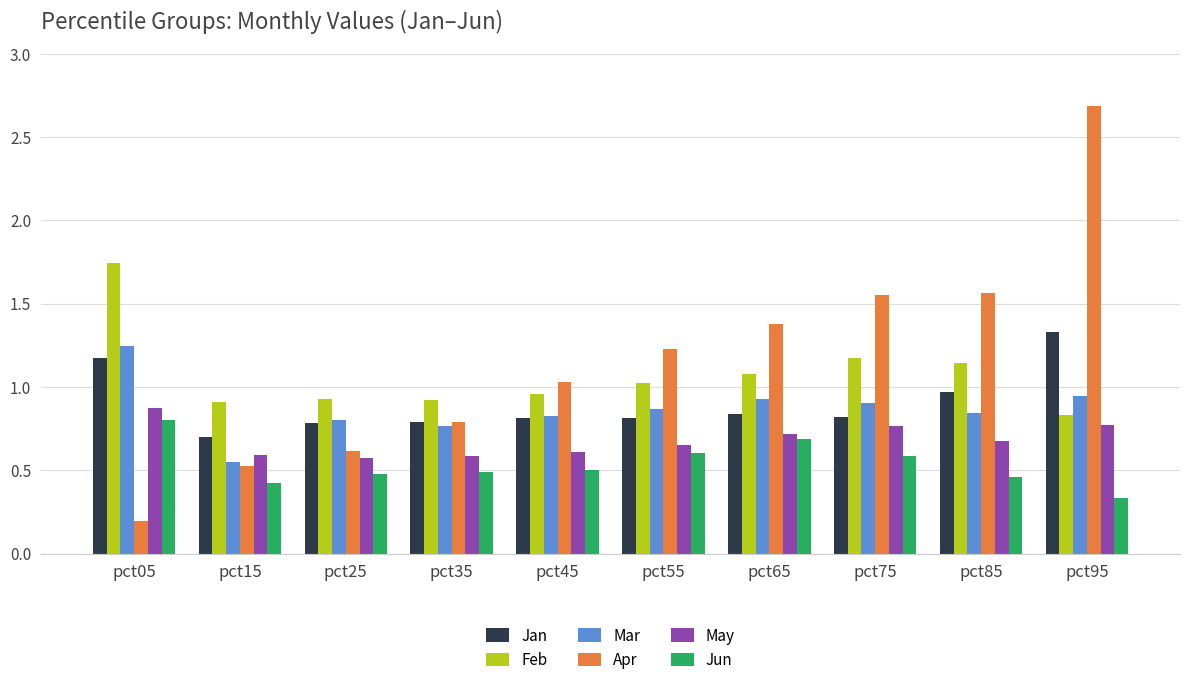

List the series in order of their peak value, lowest first.

Jun, May, Mar, Jan, Feb, Apr